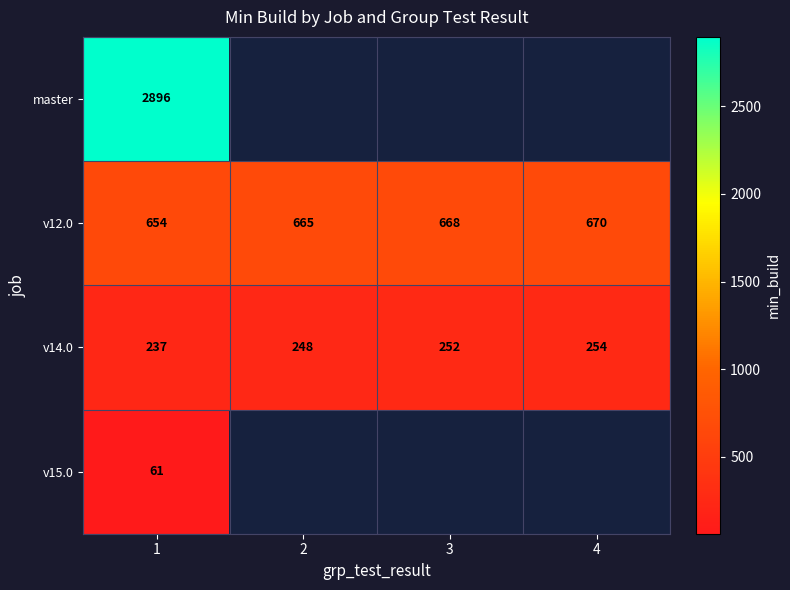

At how many categories does at least one series exceed 1428?

1